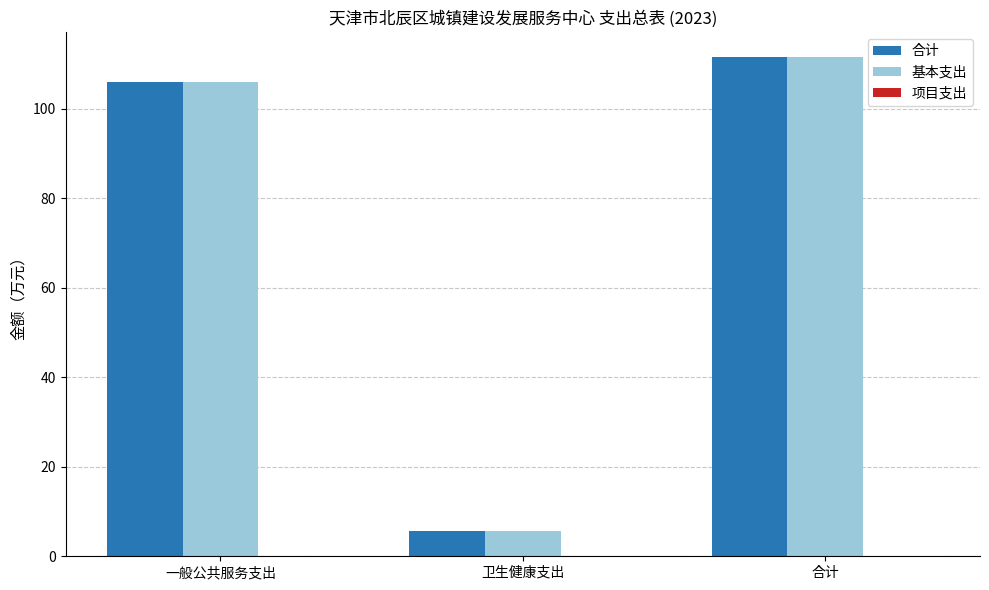

What position from the left is 卫生健康支出?

2